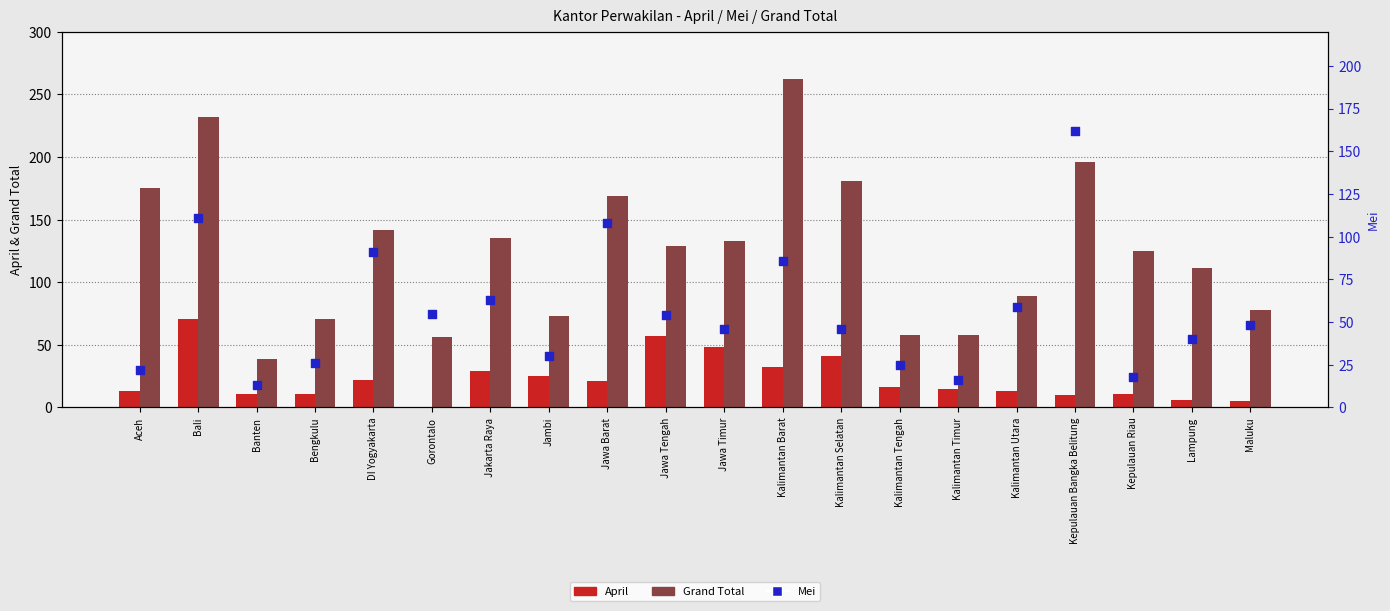

At which category is the sum across all series the highest?

Bali